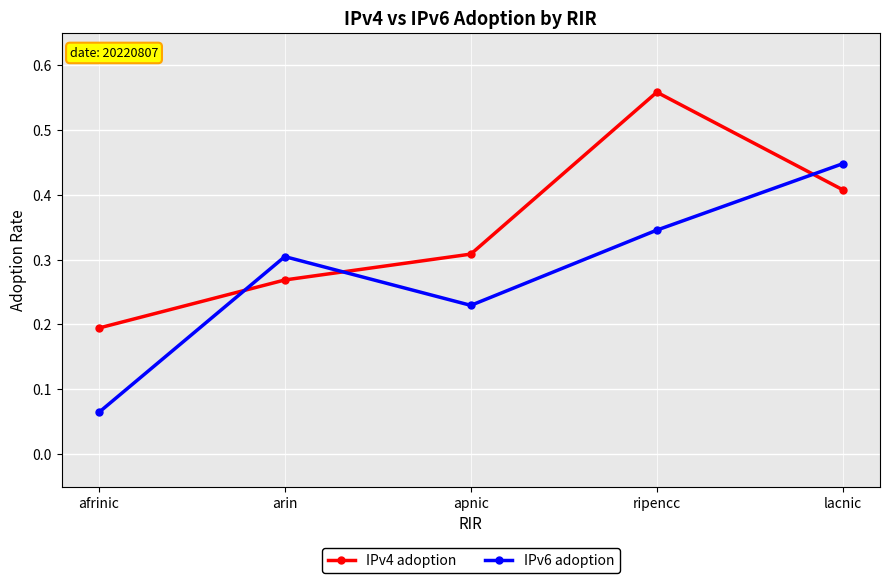

At which category is the sum across all series the highest?

ripencc